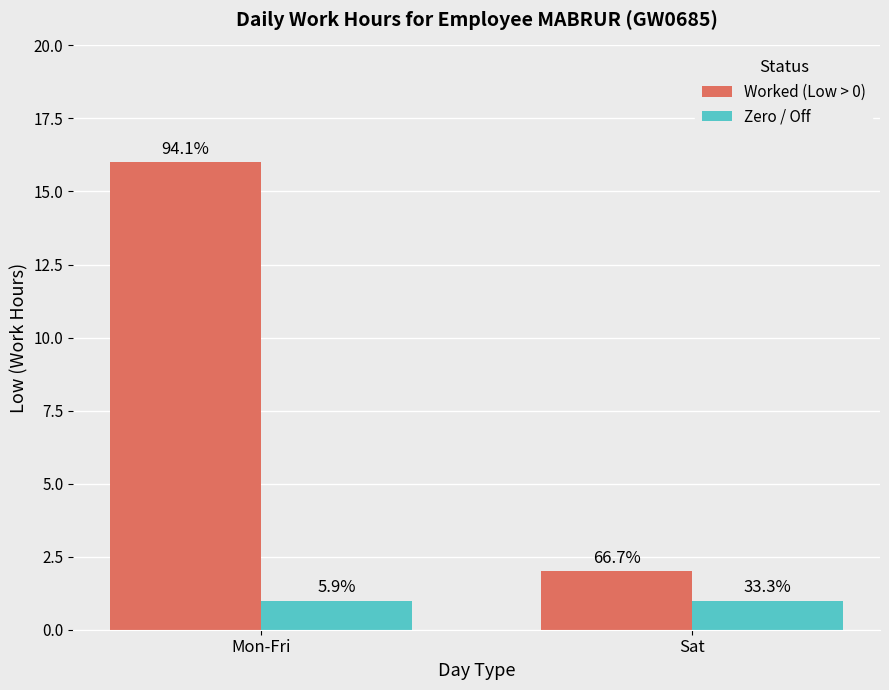

At Mon-Fri, list the series in order from largest to smallest.

Worked (Low > 0), Zero / Off